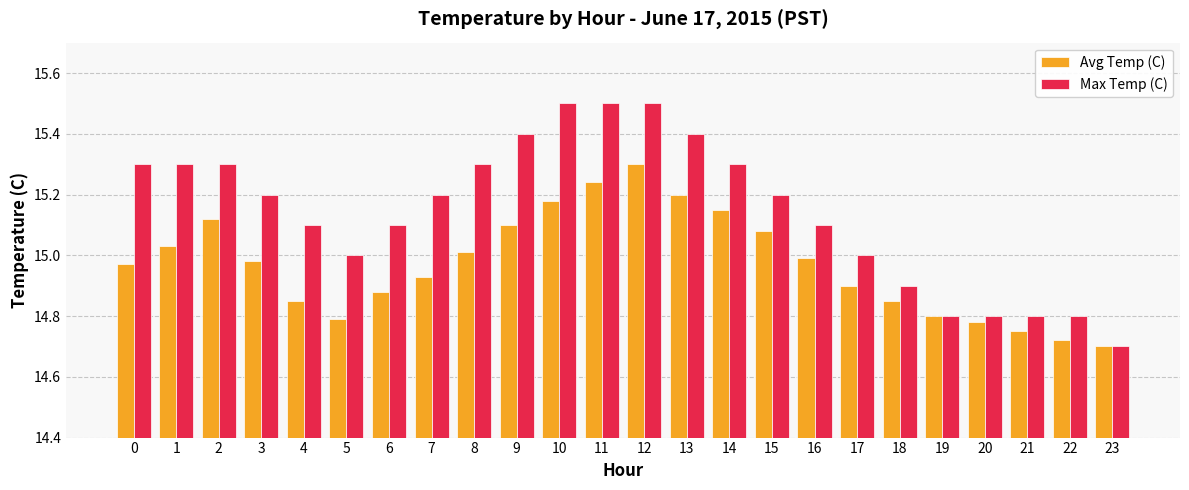

List the series in order of their overall mean, lowest first.

Avg Temp (C), Max Temp (C)